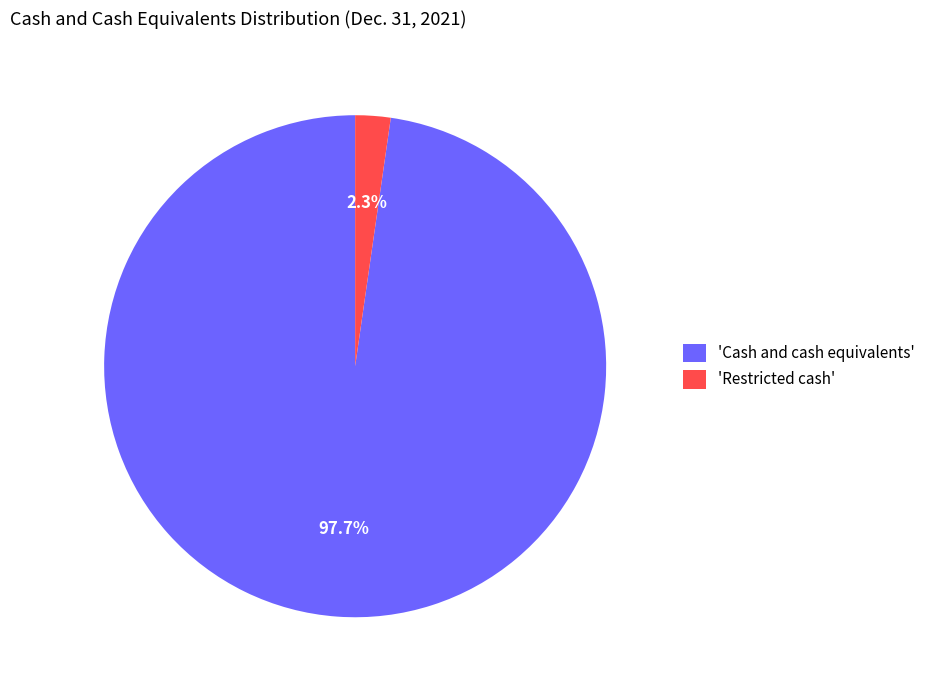

Between 'Cash and cash equivalents' and 'Restricted cash', which is larger?

'Cash and cash equivalents'